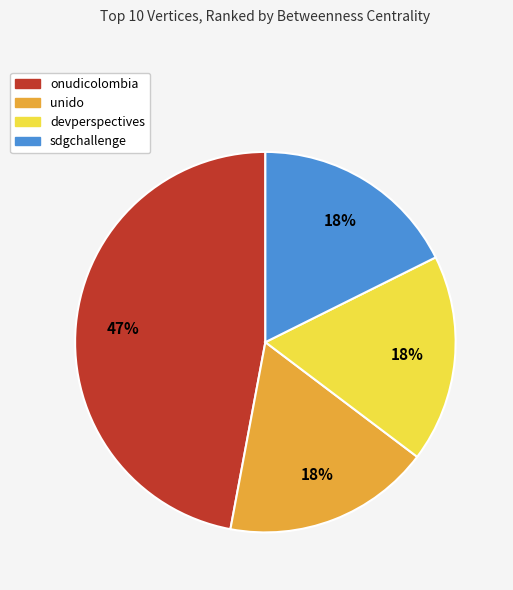

What percentage is the devperspectives slice, to the nearest percent?

18%